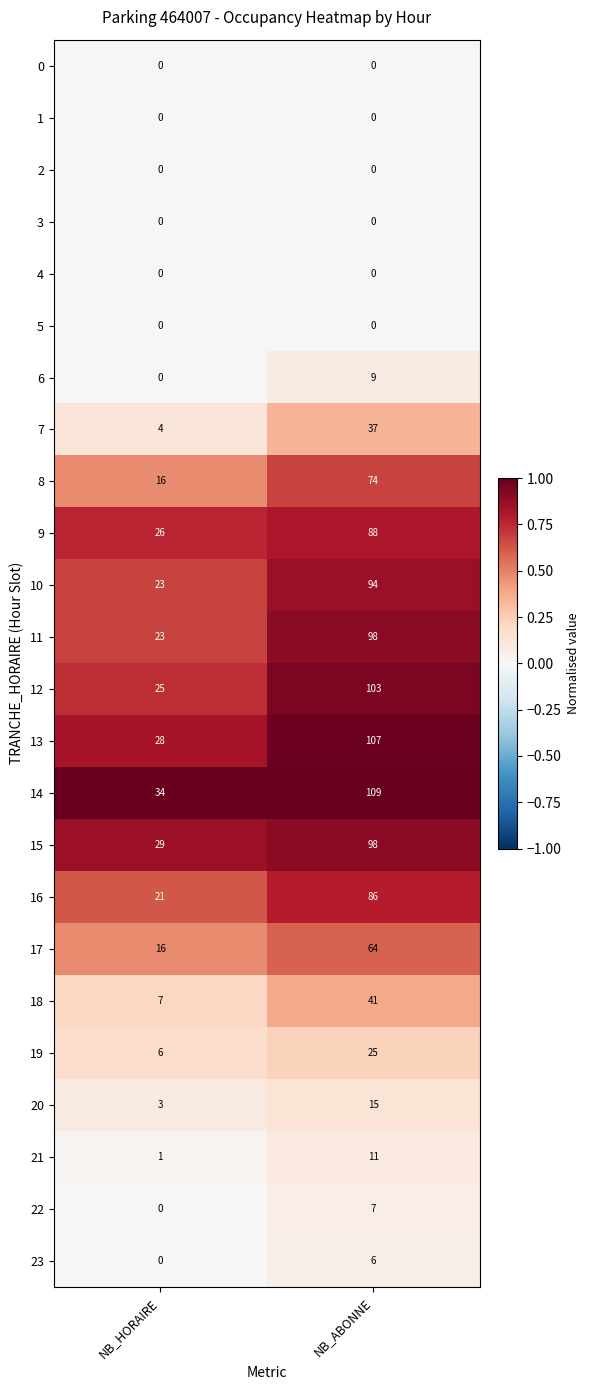

Where is 7 nearest to the value 20?

NB_HORAIRE